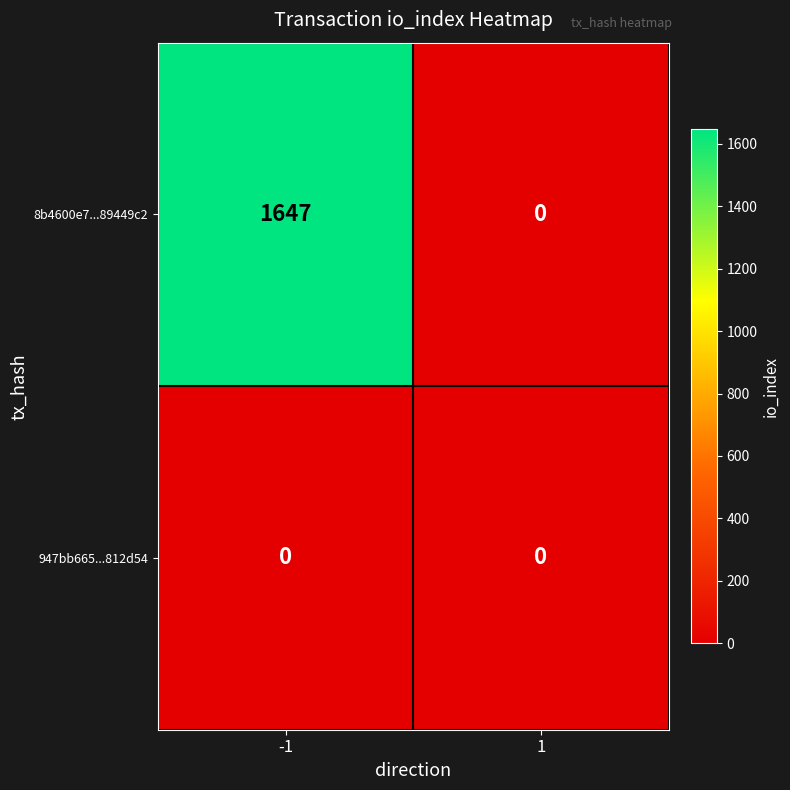

What is the total value across all series at -1?

1647